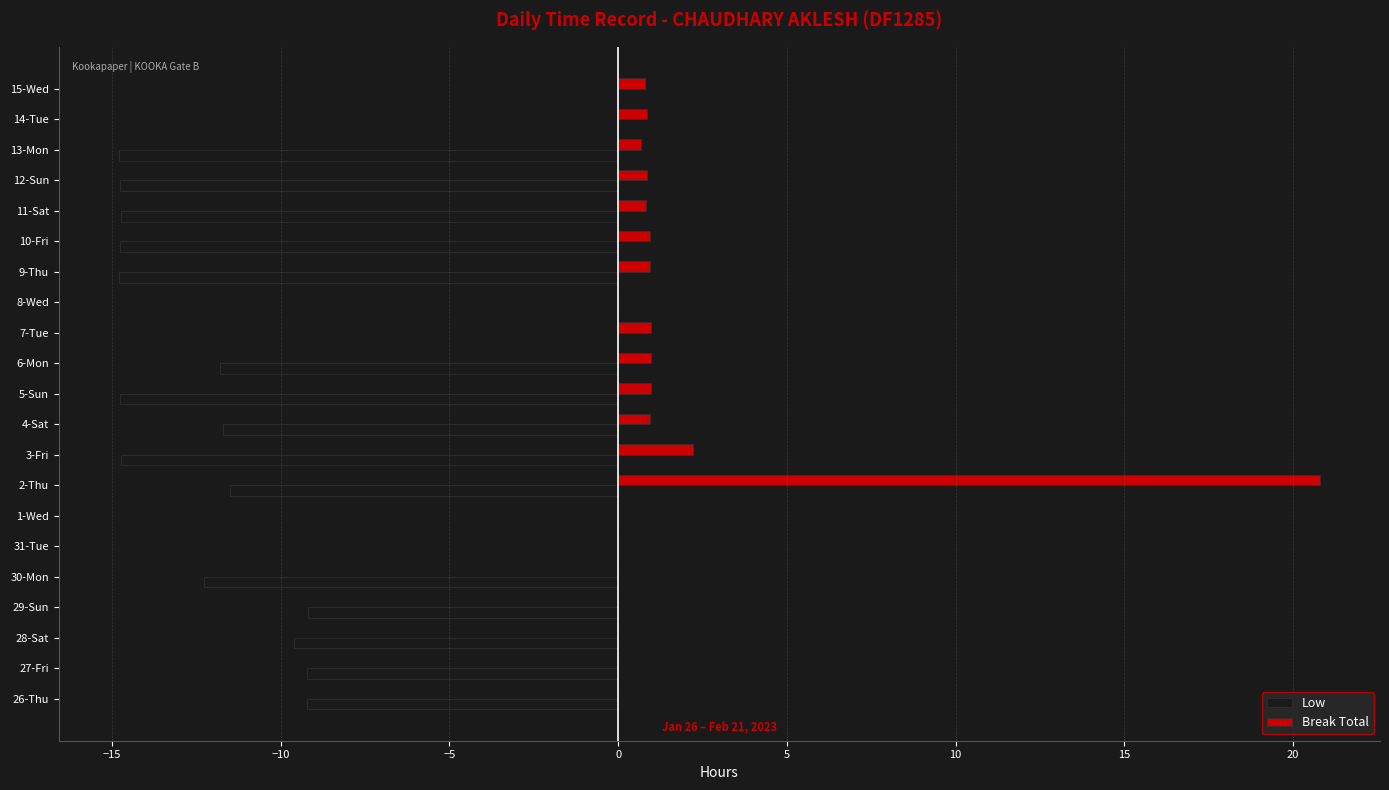

Which category has the highest value in the Break Total series?

2-Thu